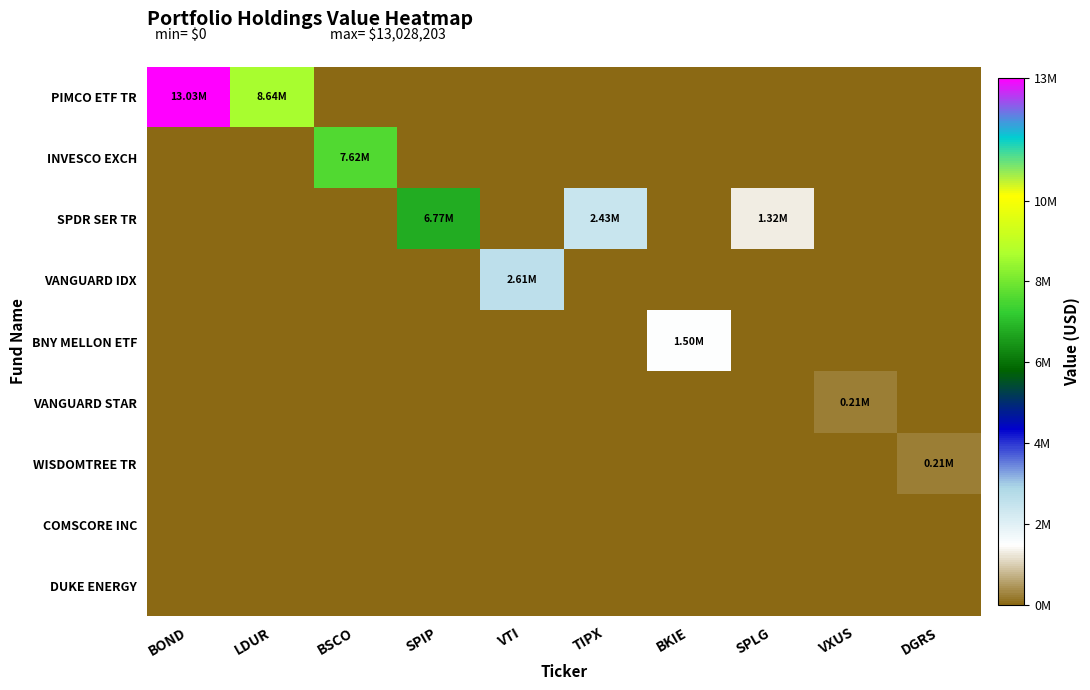

How many distinct data groups are displayed?

9